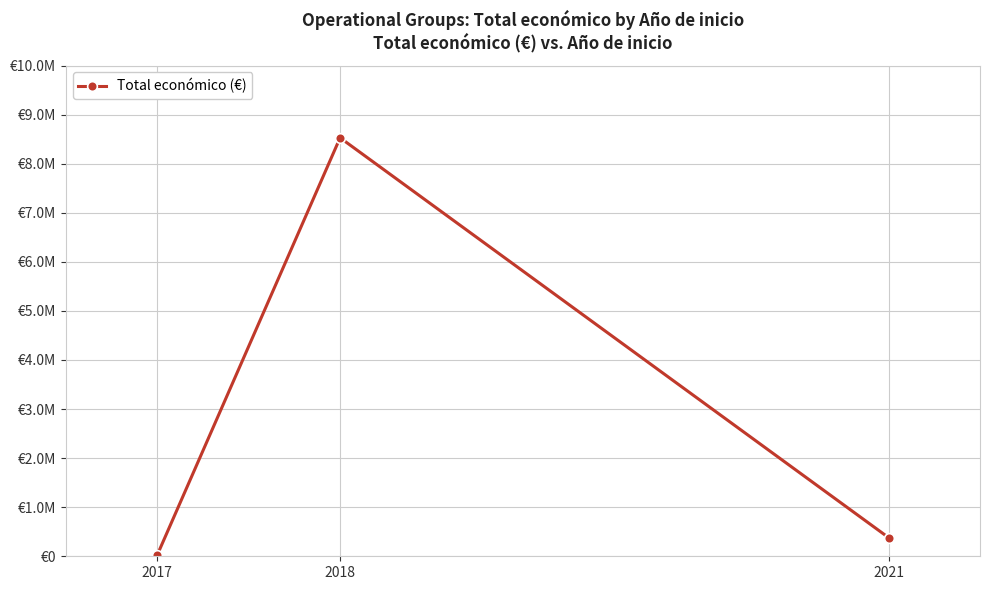

Rank the categories by value from highest to lowest.

2018, 2021, 2017